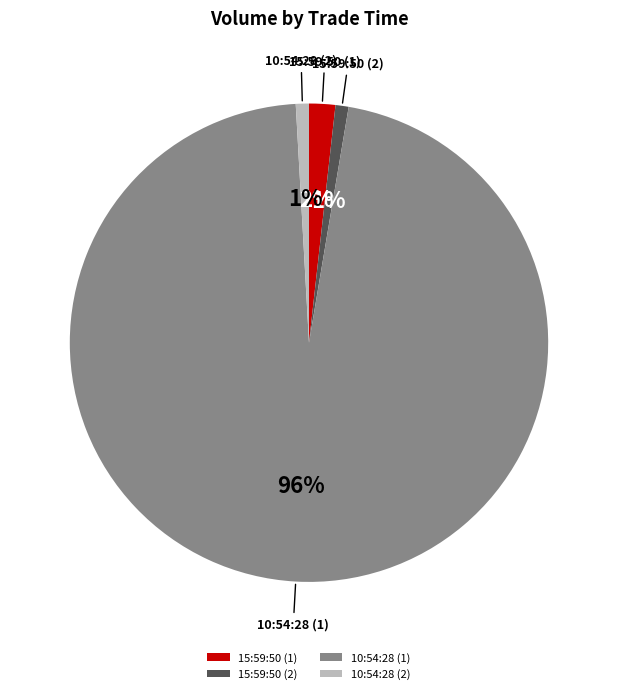

Which category has the biggest portion of the pie?

10:54:28 (1)